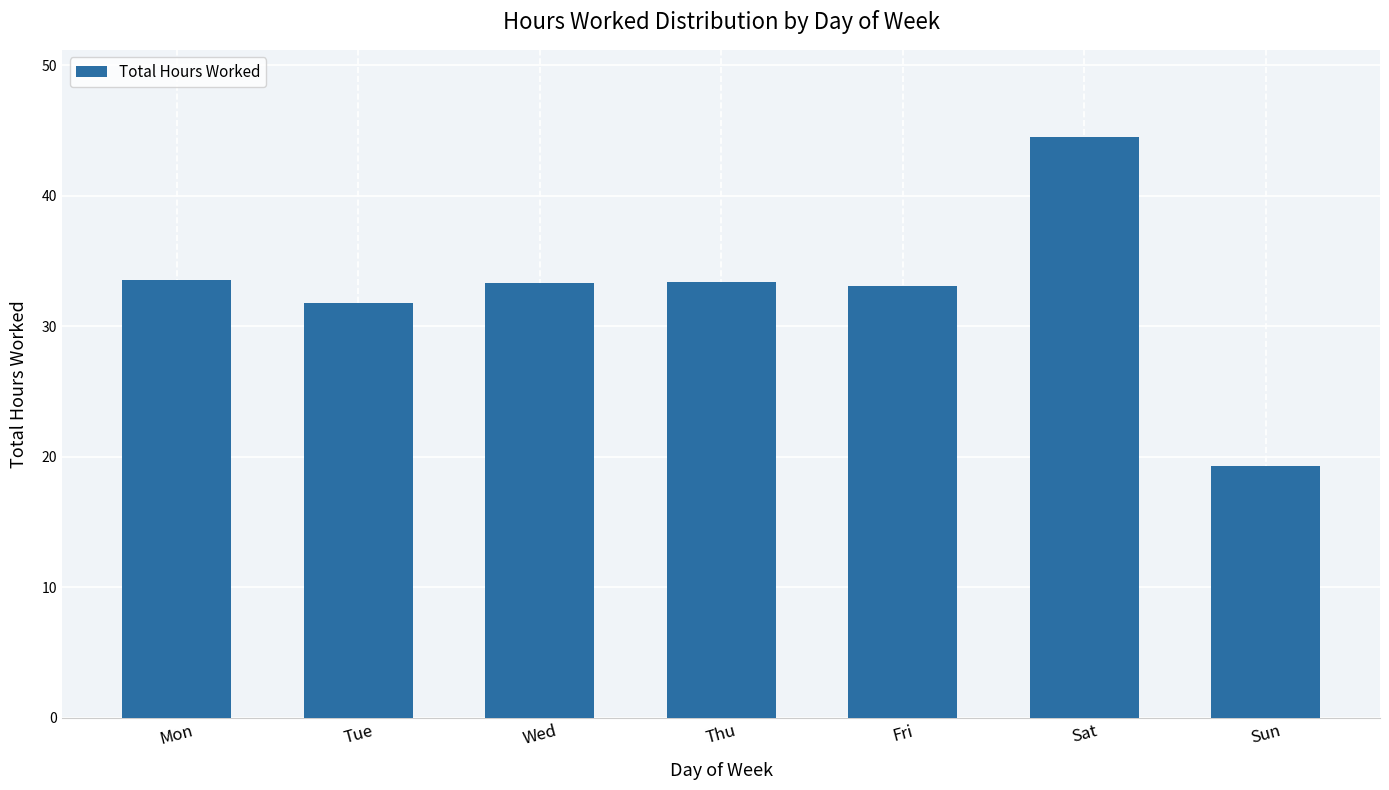

Count the number of data series in this chart.

1